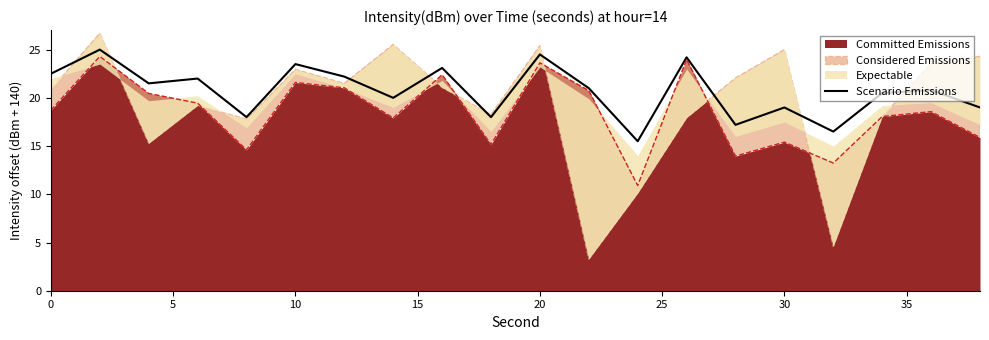

Does the chart display data point markers on the line(s)?

No